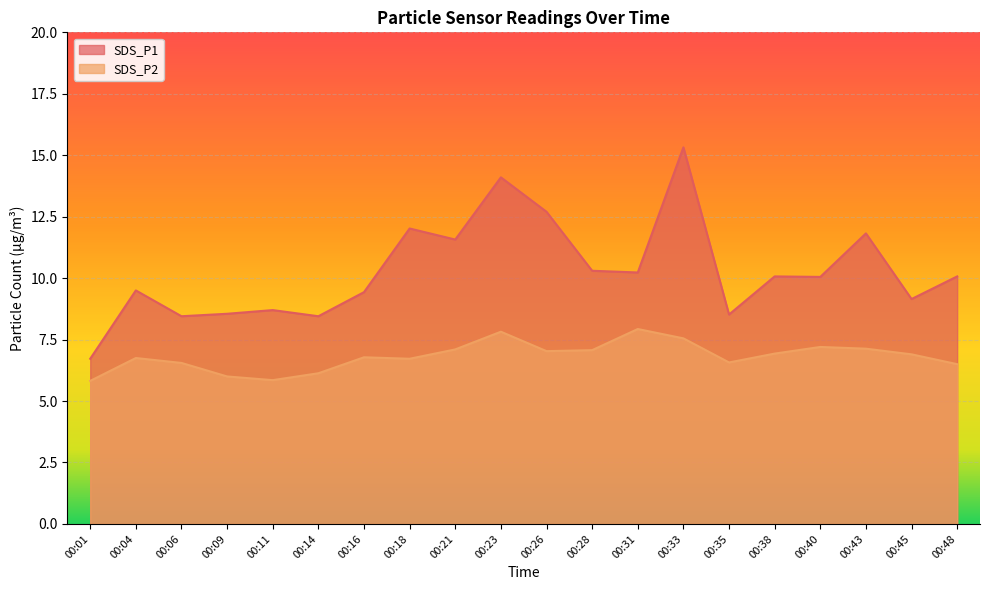

What is the difference between the highest and lowest values at 00:28?

3.2